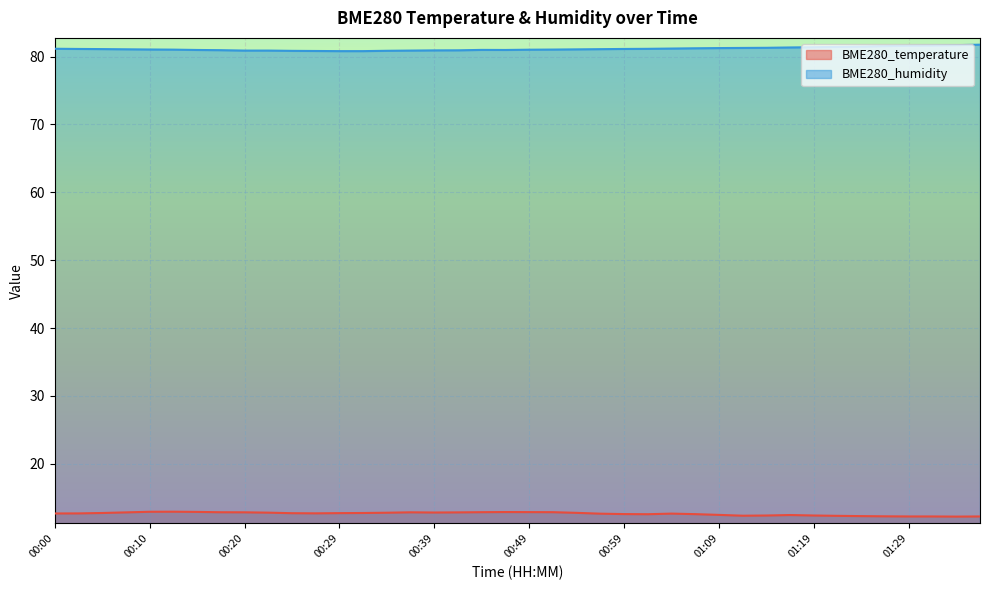

Is it true that BME280_humidity equals 110.4 at 01:31?

False